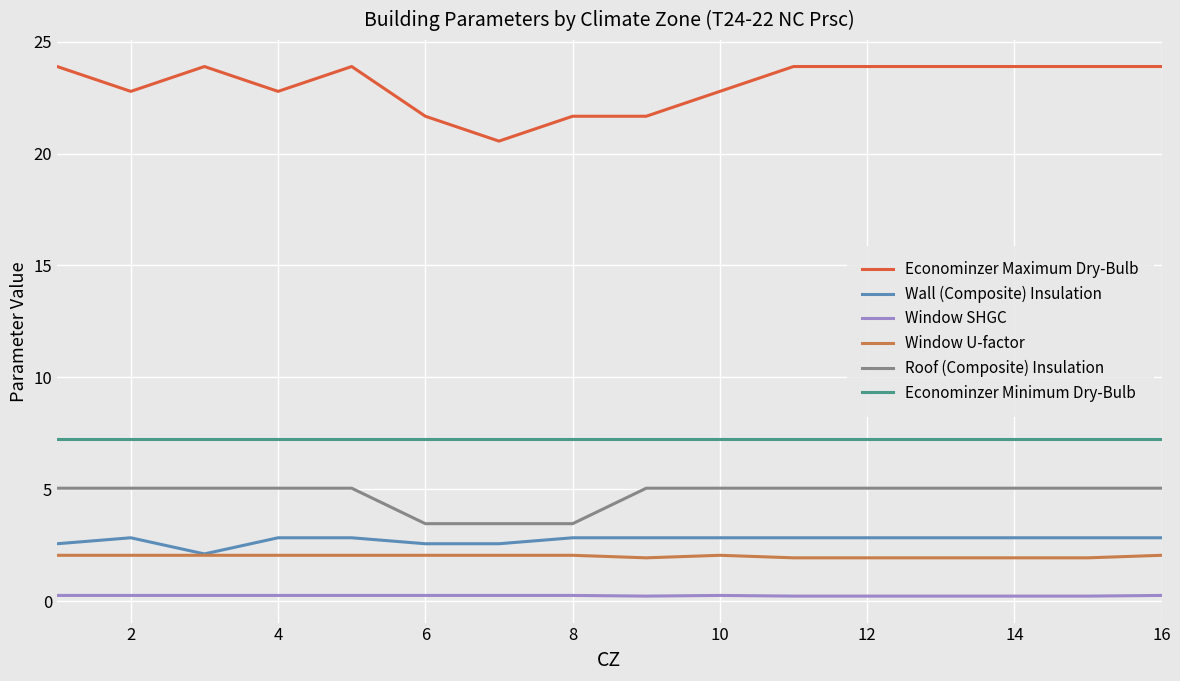

True or false: Econominzer Minimum Dry-Bulb and Roof (Composite) Insulation cross at least once.

False